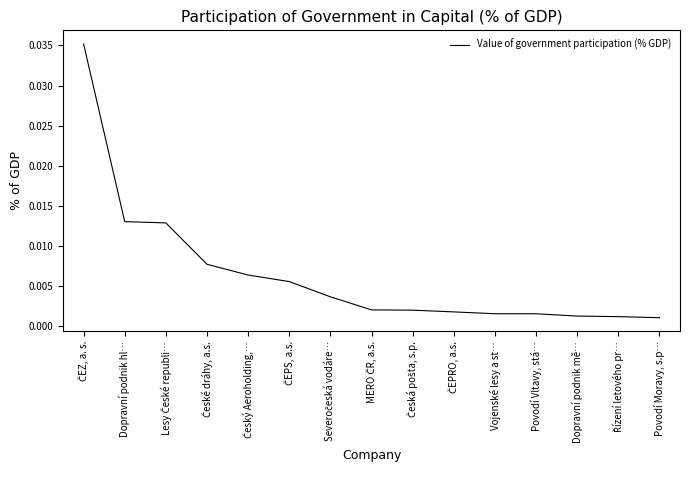

What position from the left is Povodí Moravy, s.p…?

15